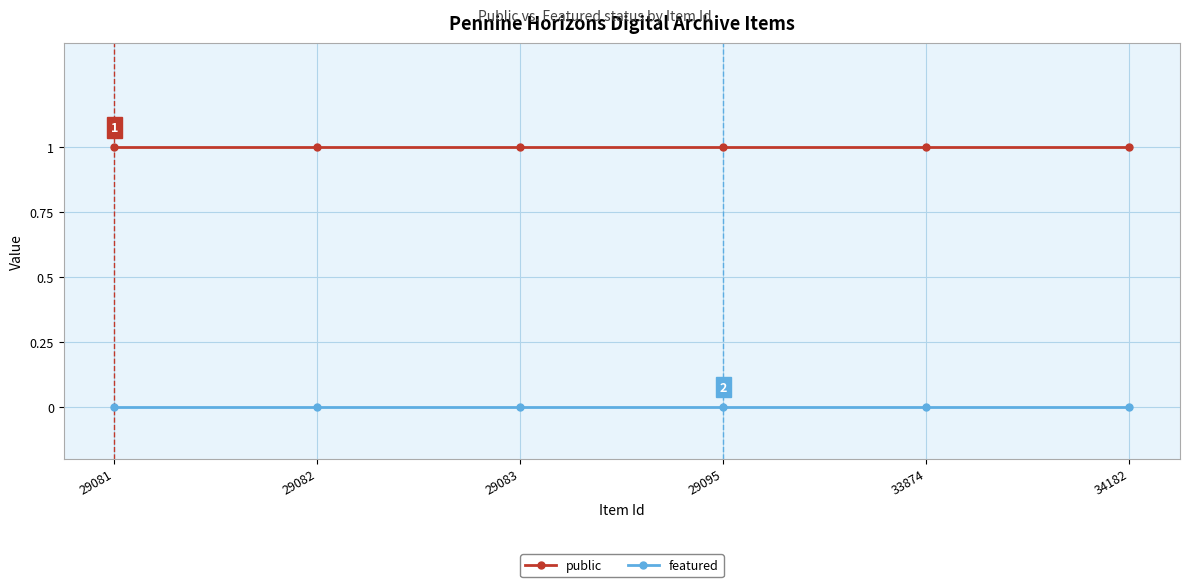

True or false: public and featured cross at least once.

False